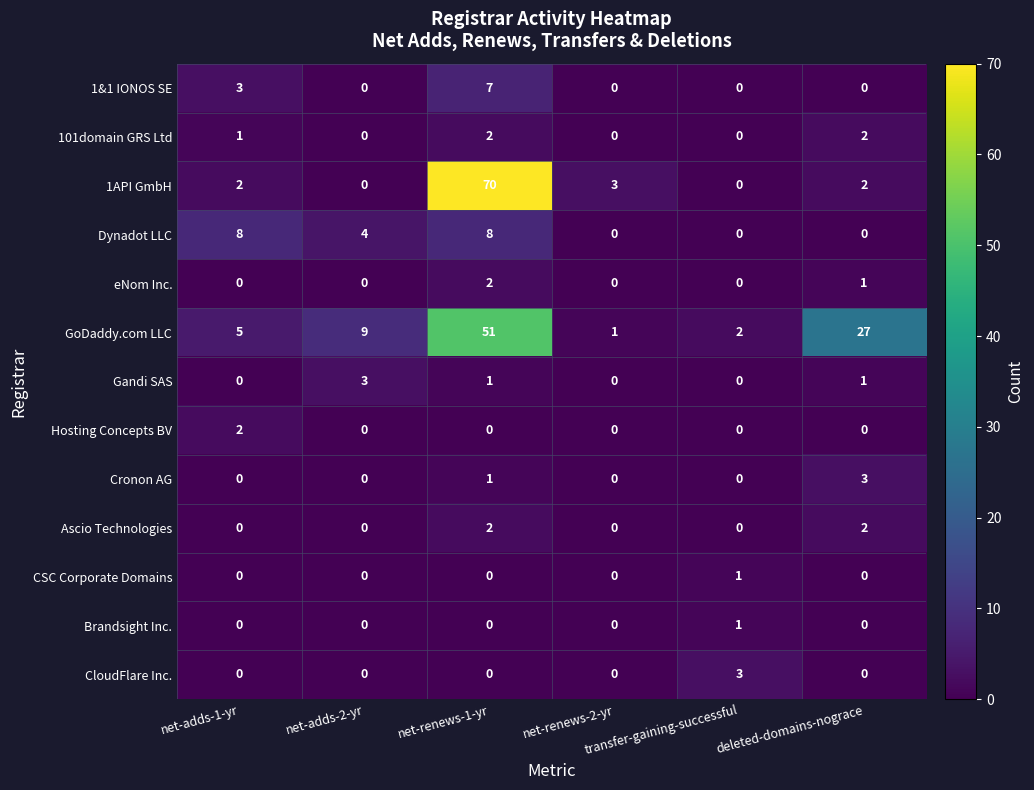

How many values in the 1&1 IONOS SE series exceed 0?

2